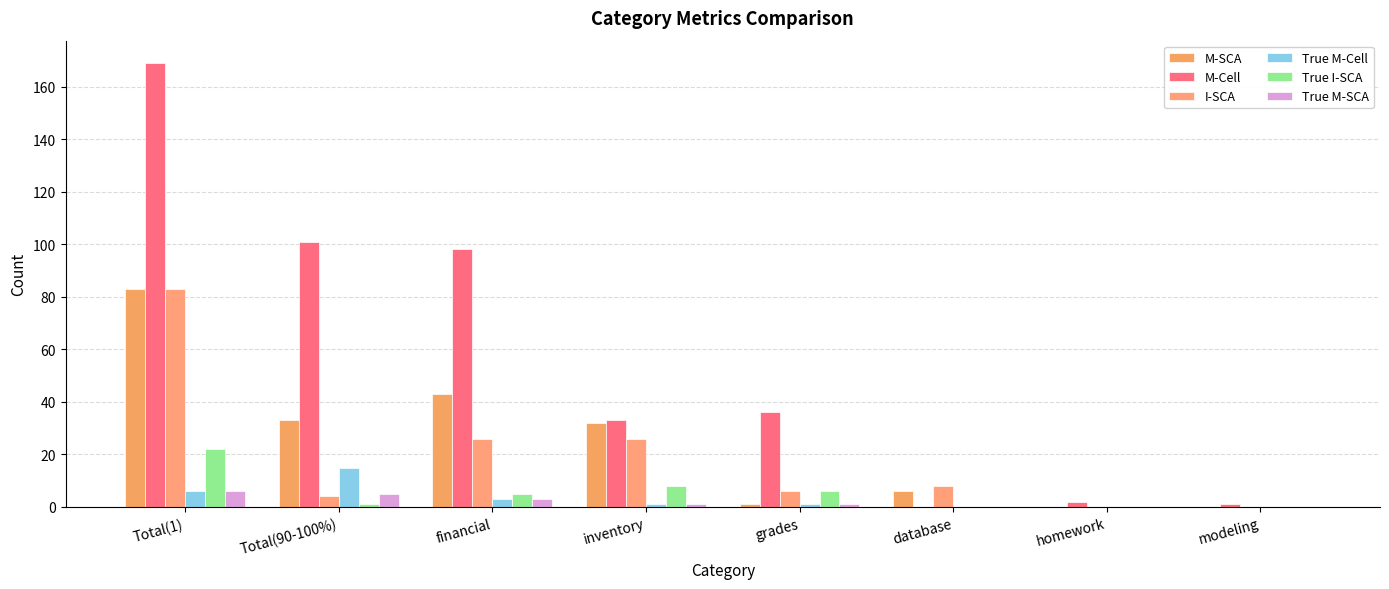

What is the difference between the highest and lowest values at database?

8